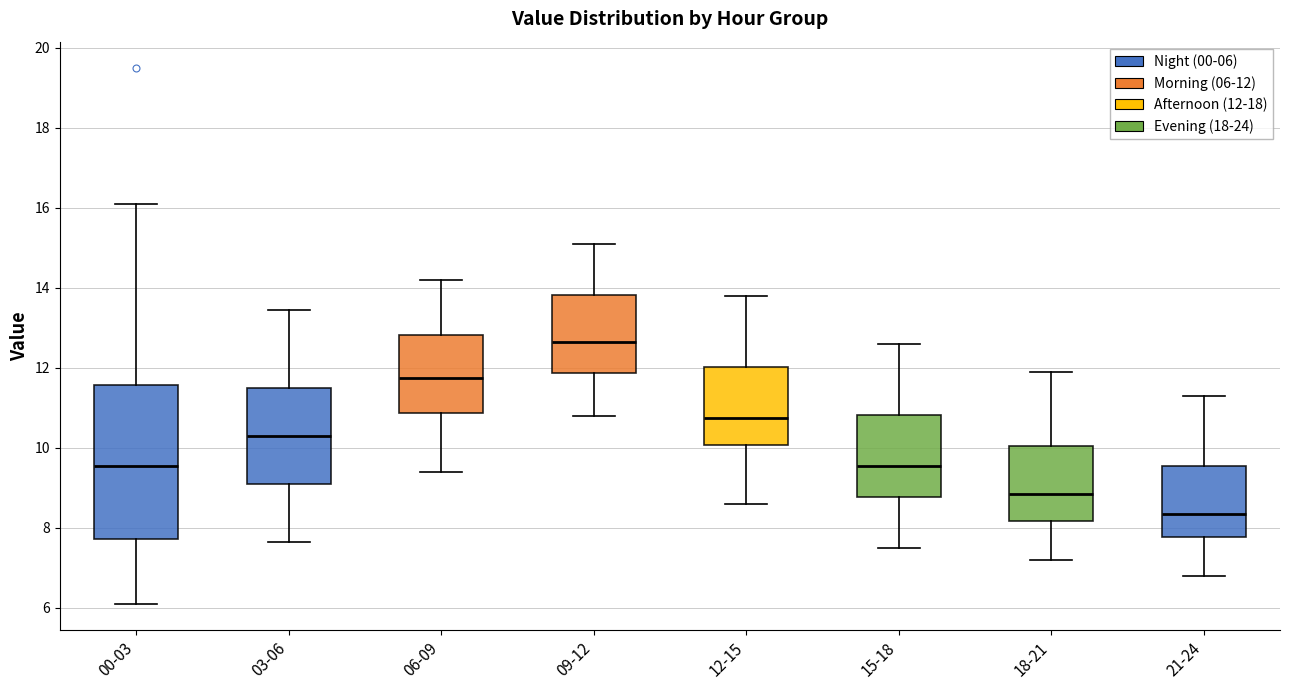

Which box's median line is the lowest?

21-24